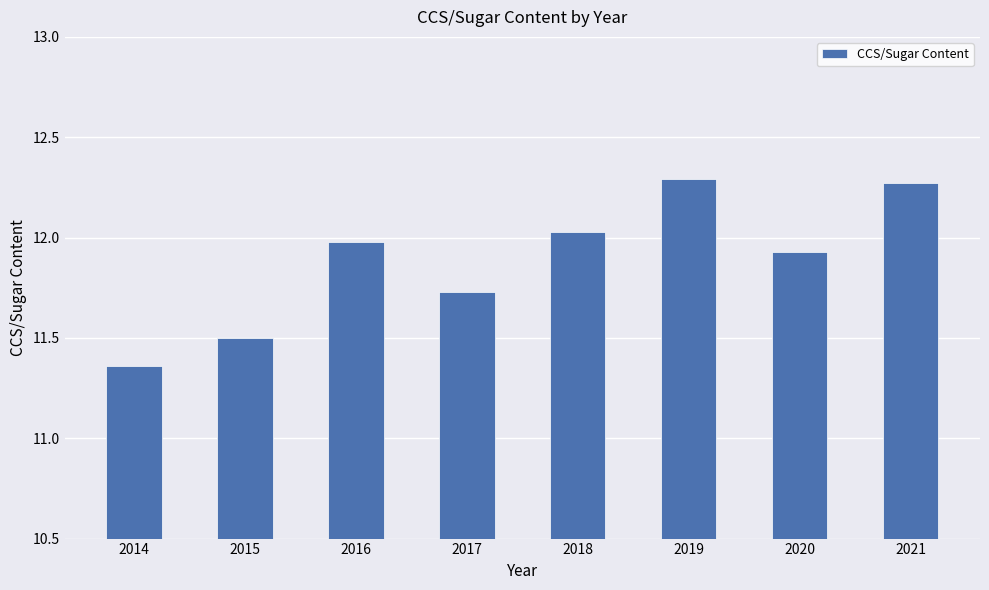

At which label is the value closest to 11?

2014